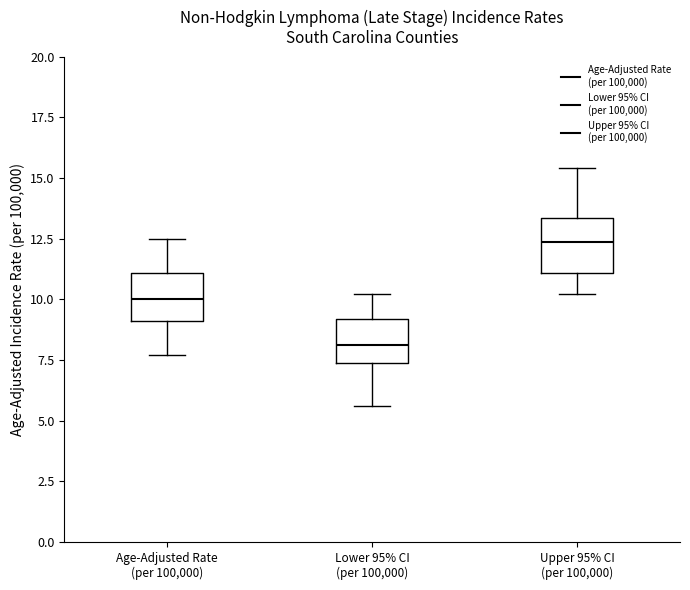

Reading left to right, transcribe this box plot: for each box, give where its median line is, the range the box spans, and where its two whiskers end, as read against the y-axis. The values are not printed on the chart, so give them approximately, as read against the axis.

Age-Adjusted Rate (per 100,000): median 10.0, box 9.0 to 11.0, whiskers 7.5 to 12.5
Lower 95% CI (per 100,000): median 8.0, box 7.5 to 9.0, whiskers 5.5 to 10.0
Upper 95% CI (per 100,000): median 12.5, box 11.0 to 13.5, whiskers 10.0 to 15.5